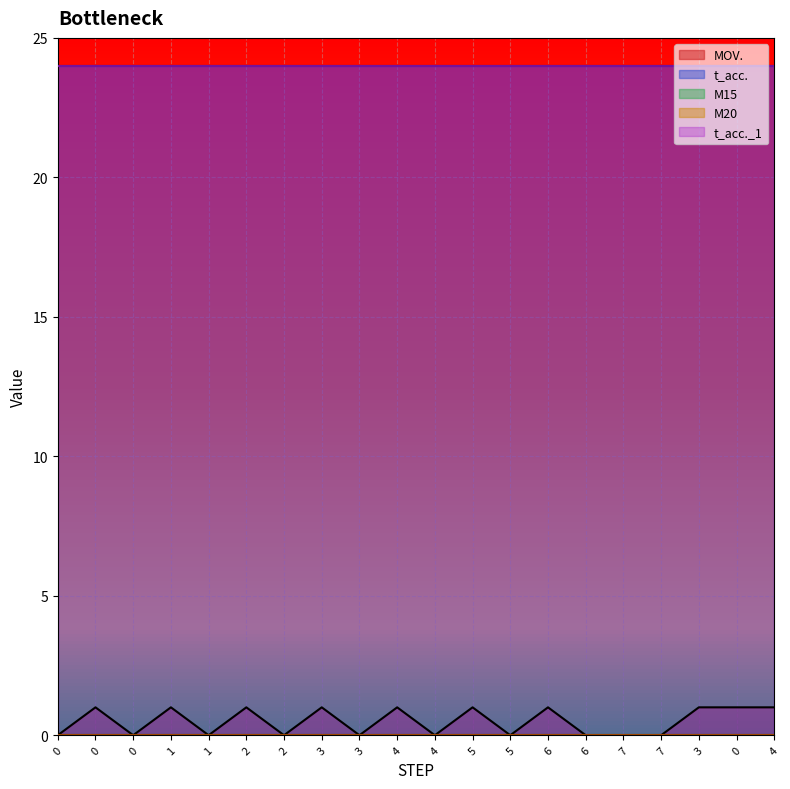

What is the value of the MOV. point at the 12th from the left?

1